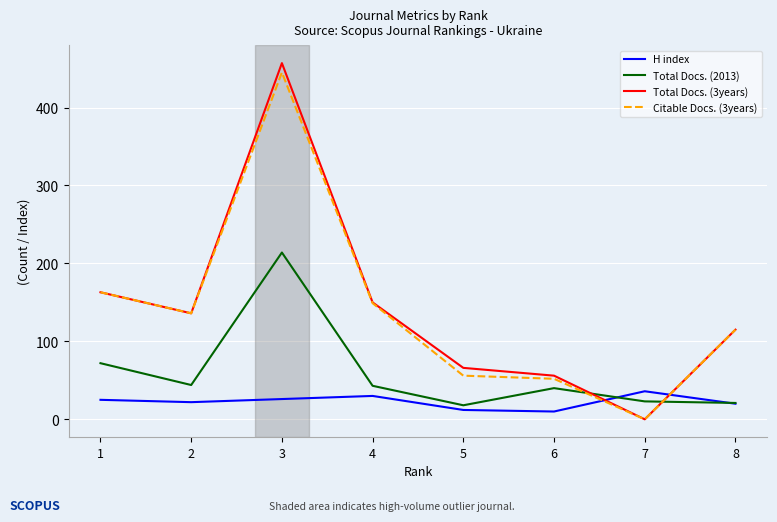

Which series changed the most between 1 and 5?

Citable Docs. (3years)